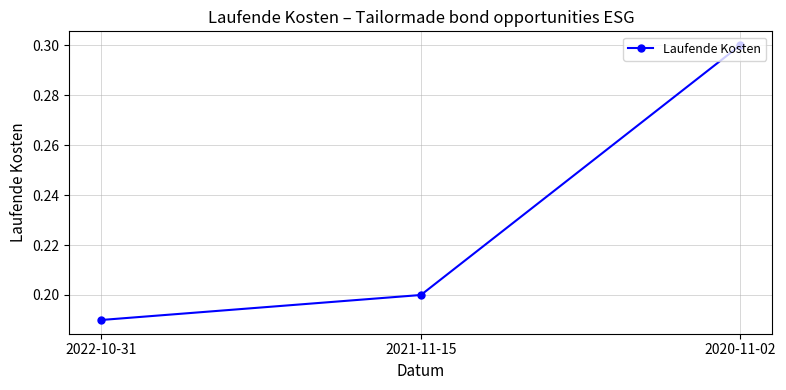

What is the sum of the values at 2021-11-15 and 2022-10-31?

0.4